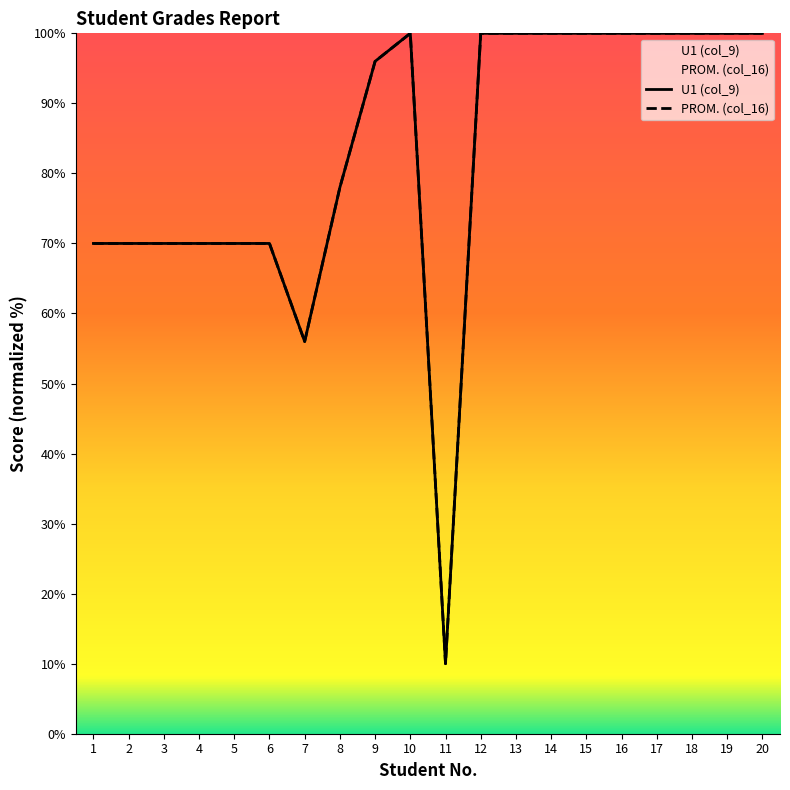

Is the value of PROM. (col_16) at 12 greater than the value of U1 (col_9) at 7?

Yes